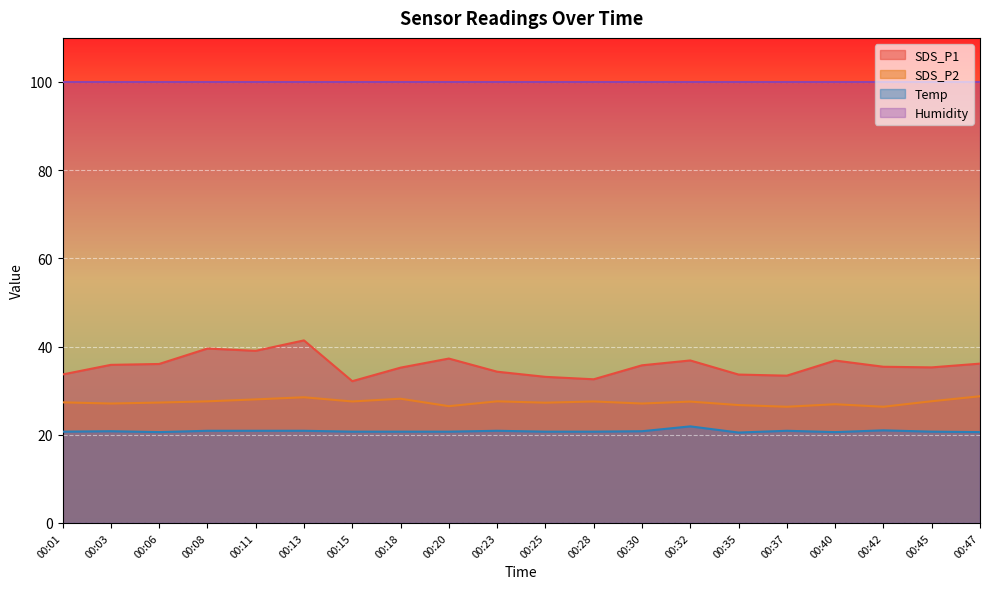

Does the chart display data point markers on the line(s)?

No